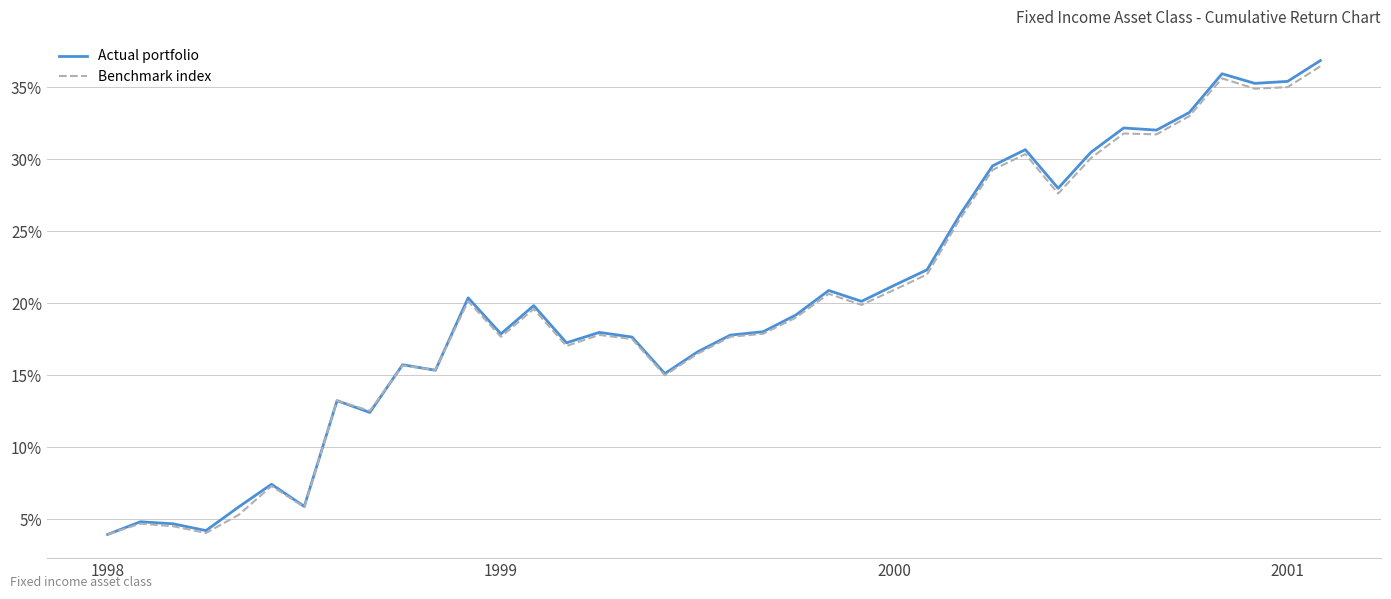

At how many categories does at least one series exceed 0?

38